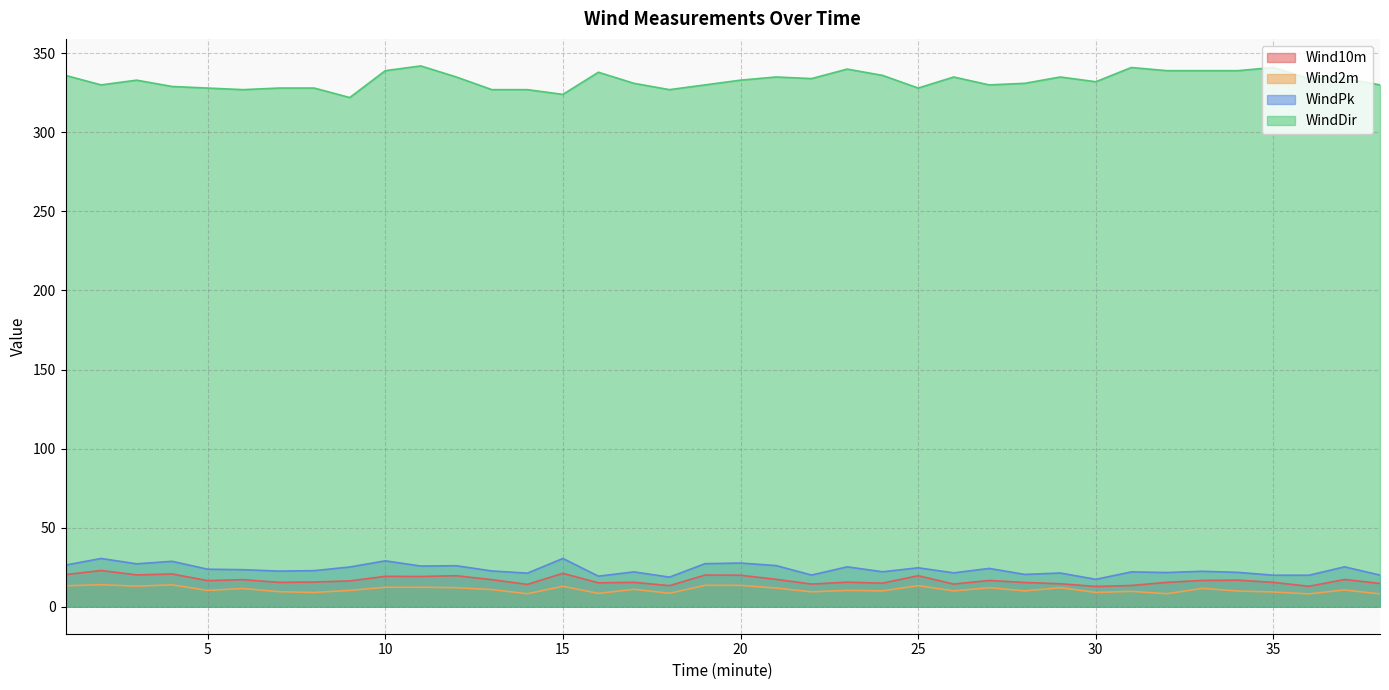

How many data points does each series have?

38